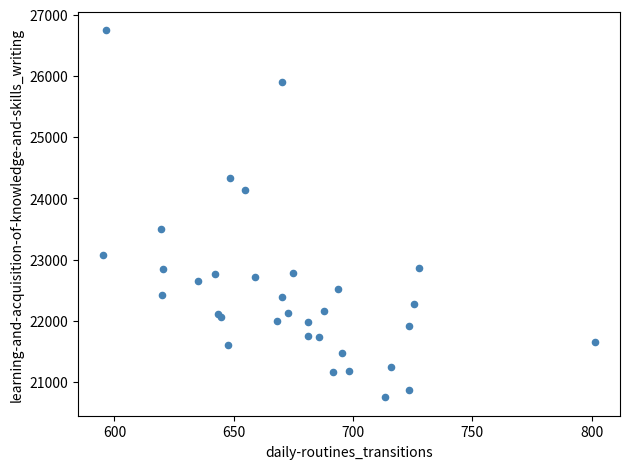

What Y value in the scatter plot is closest to 23746?

23491.3